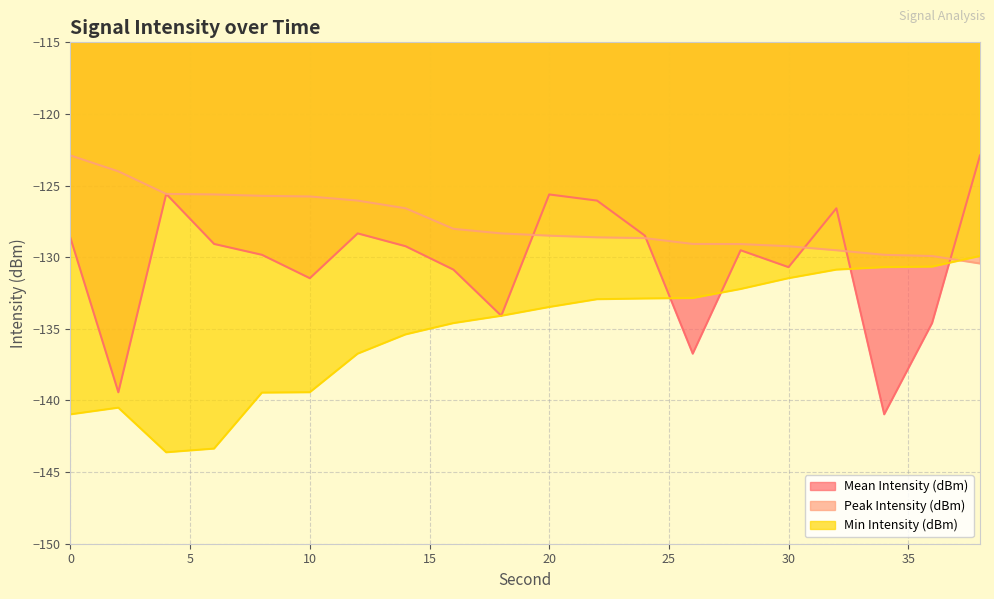

How many lines are shown in the chart?

3